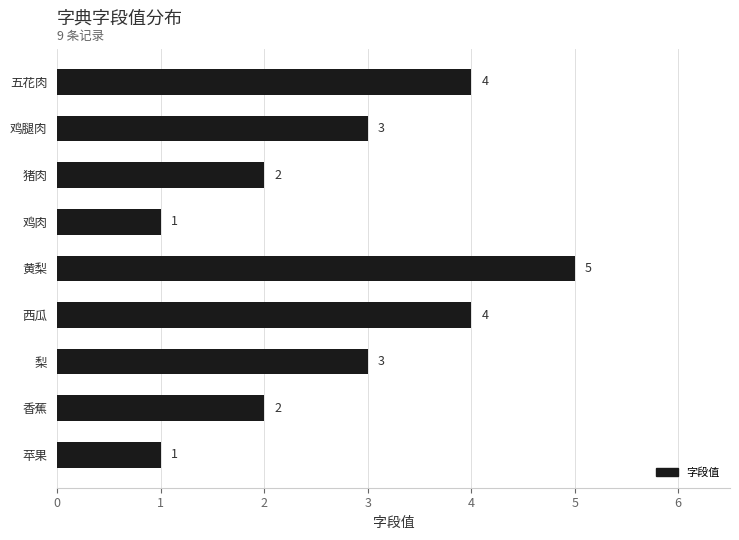

What is the difference between the second highest and second lowest values?

3